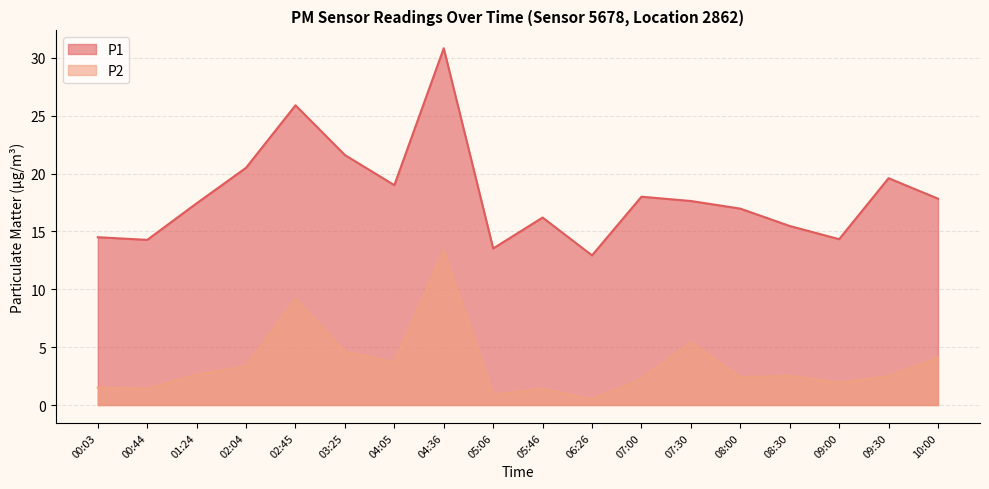

True or false: P1 has a value of 26.3 at 07:00.

False